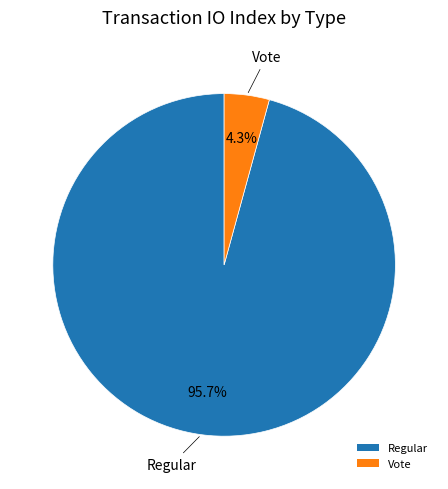

To the nearest percent, what percentage of the pie is Regular?

96%